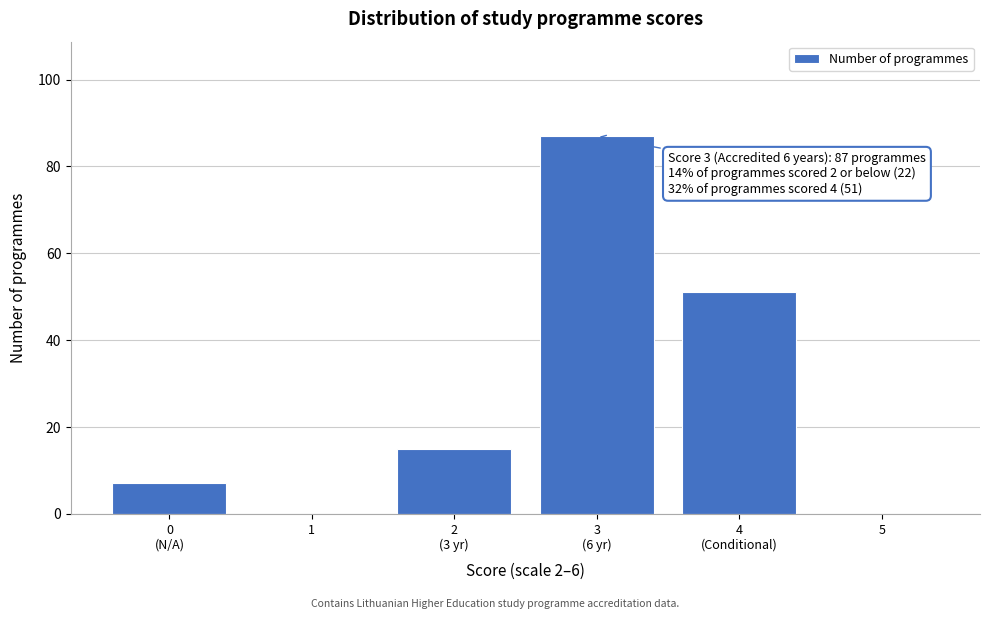

What is the greatest value displayed?

87